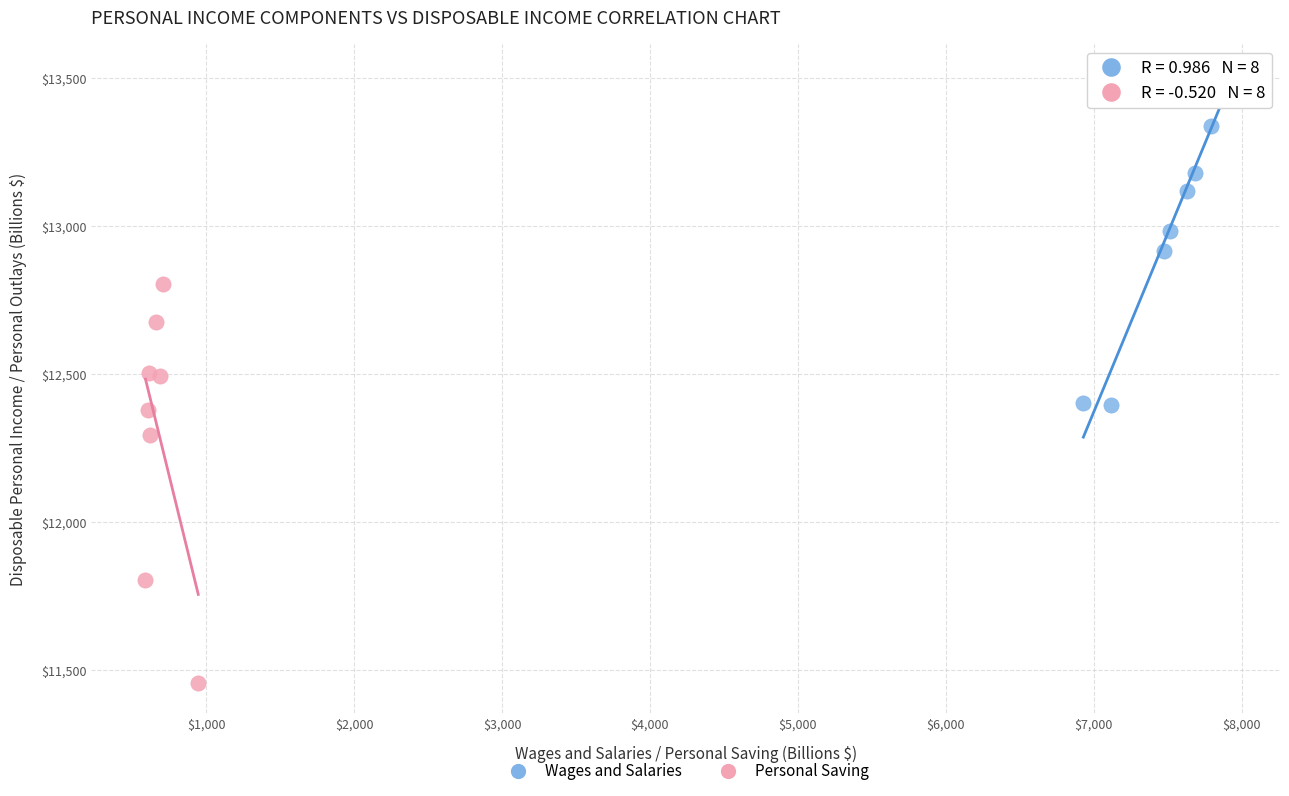

Which series has the widest spread of Y values?

Personal Saving